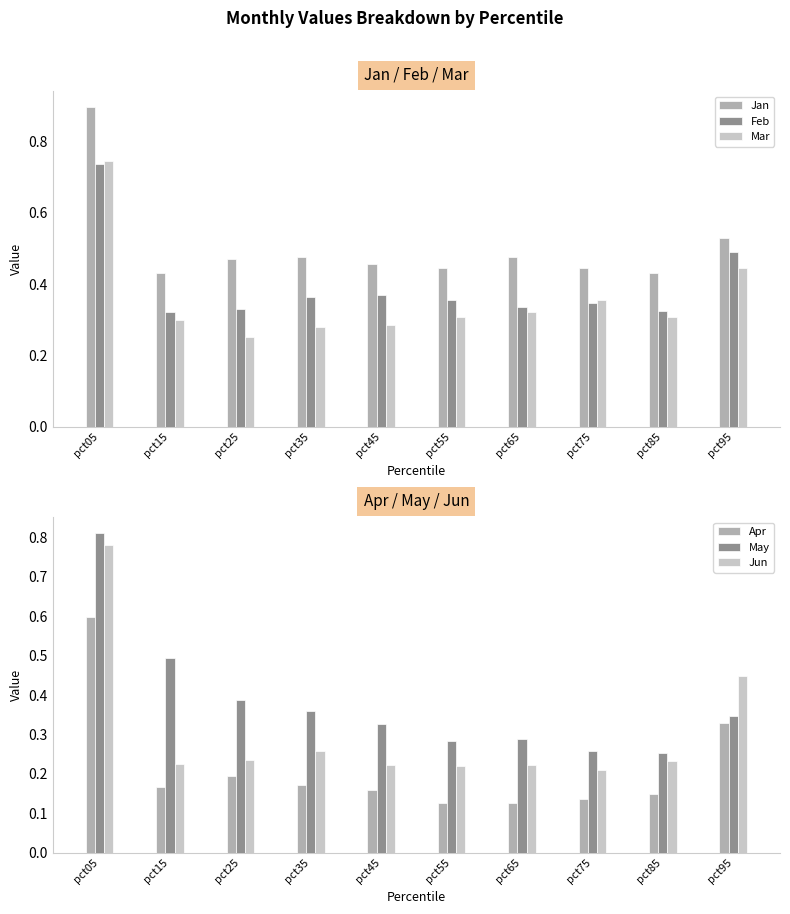

What is the difference between the maximum and minimum values in the Mar series?

0.5